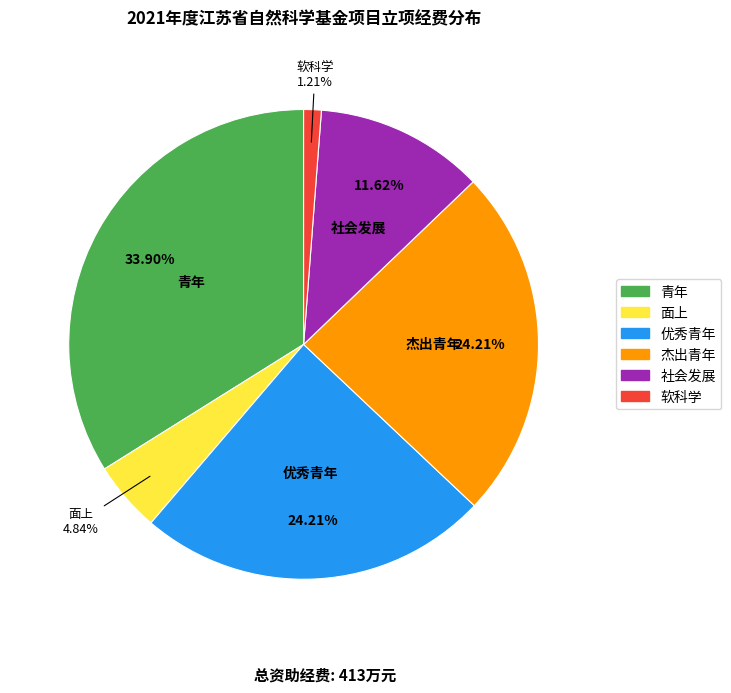

Does 软科学 represent more than half of the total?

No